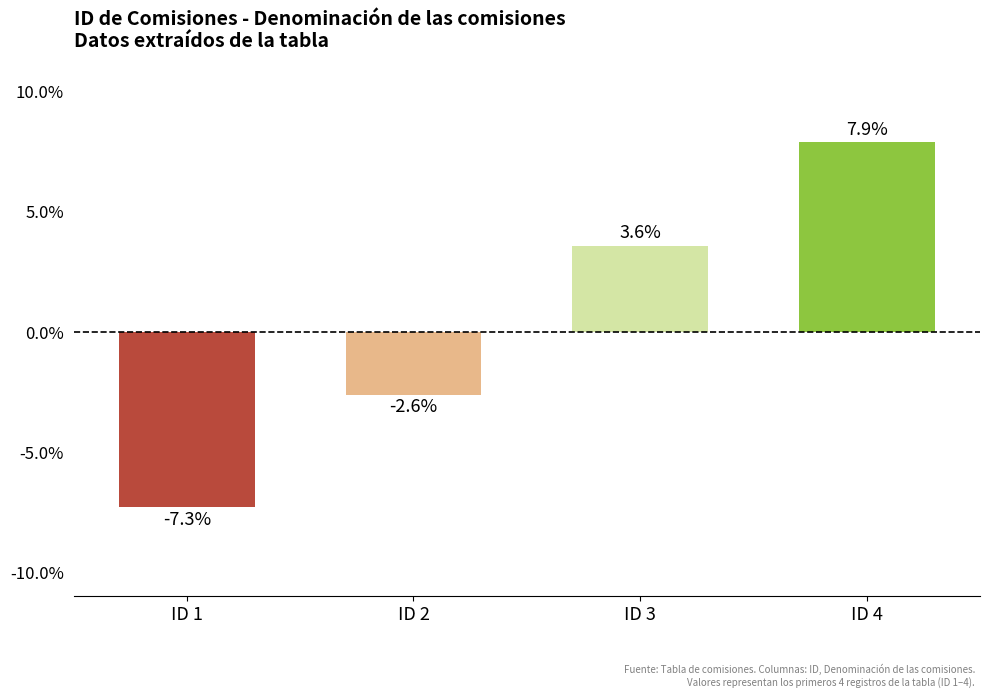

Which has a higher value, ID 3 or ID 4?

ID 4